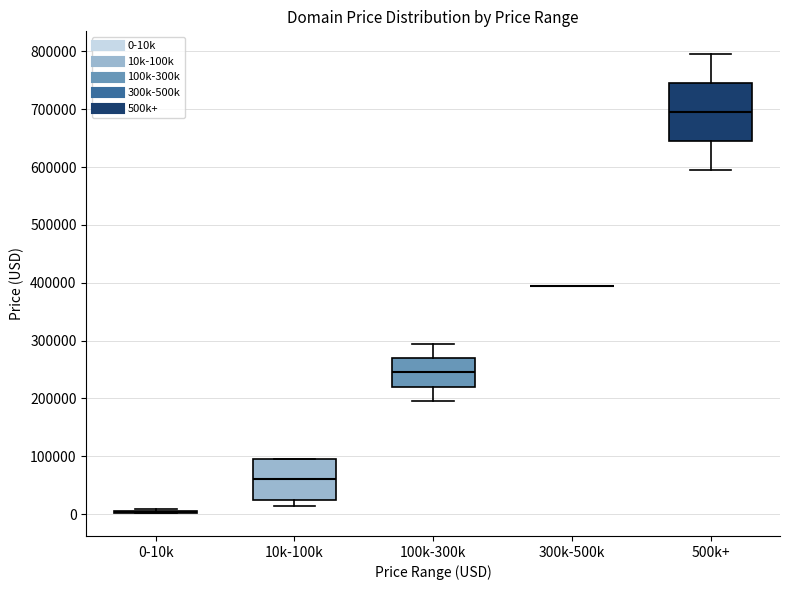

Where is the lower edge of the box for 500k+ on the y-axis? The values are not printed on the chart, so give them approximately, as read against the axis.

640000